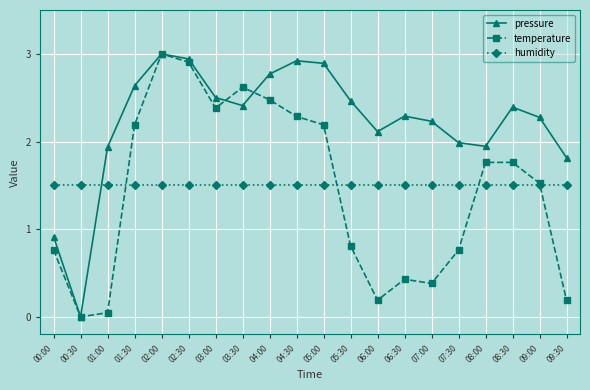

Which category has the highest value across all series?

02:00